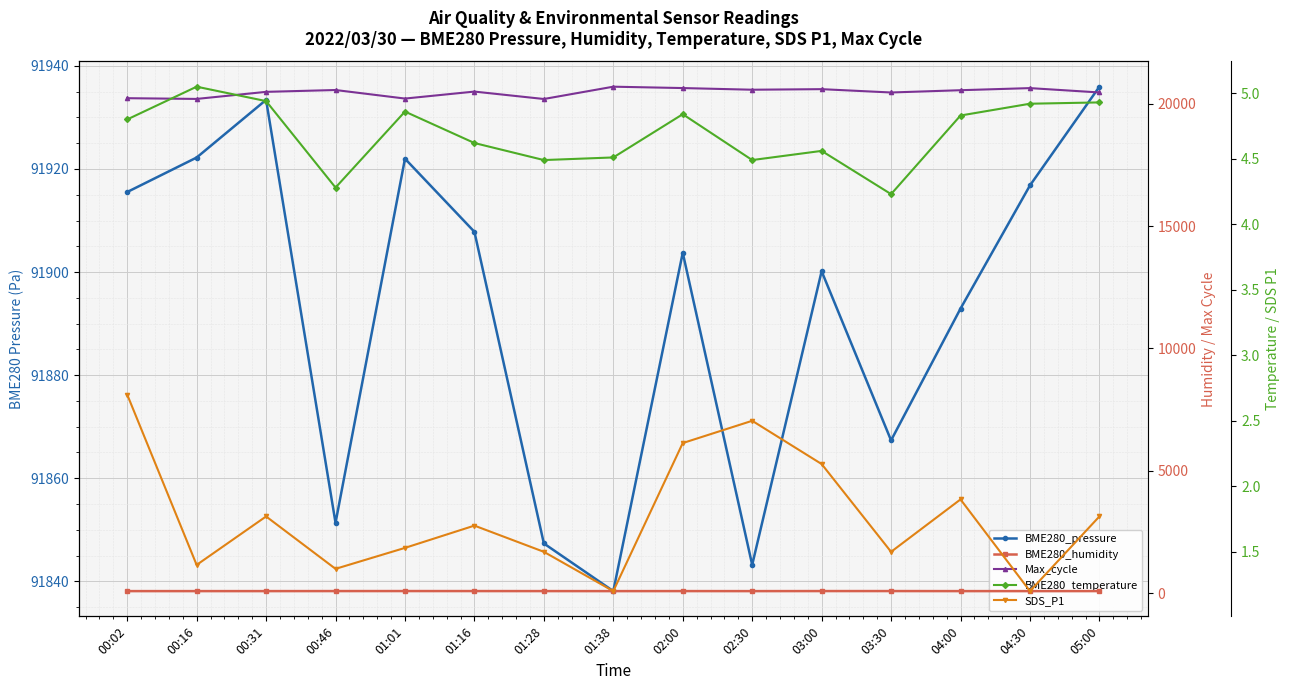

How many data points does each series have?

15